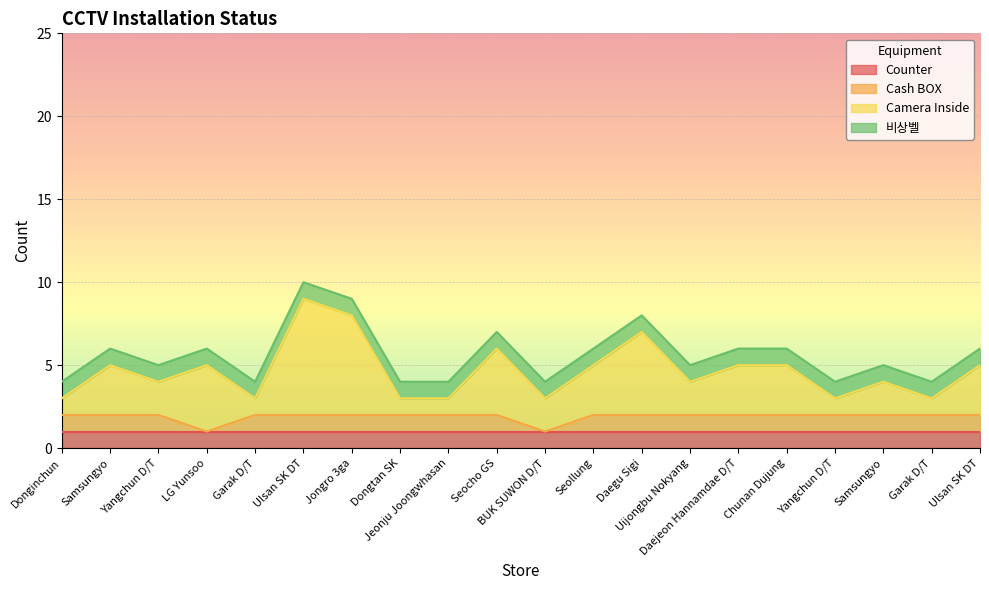

The Camera Inside series shows 2 at Dongtan SK. True or false?

False